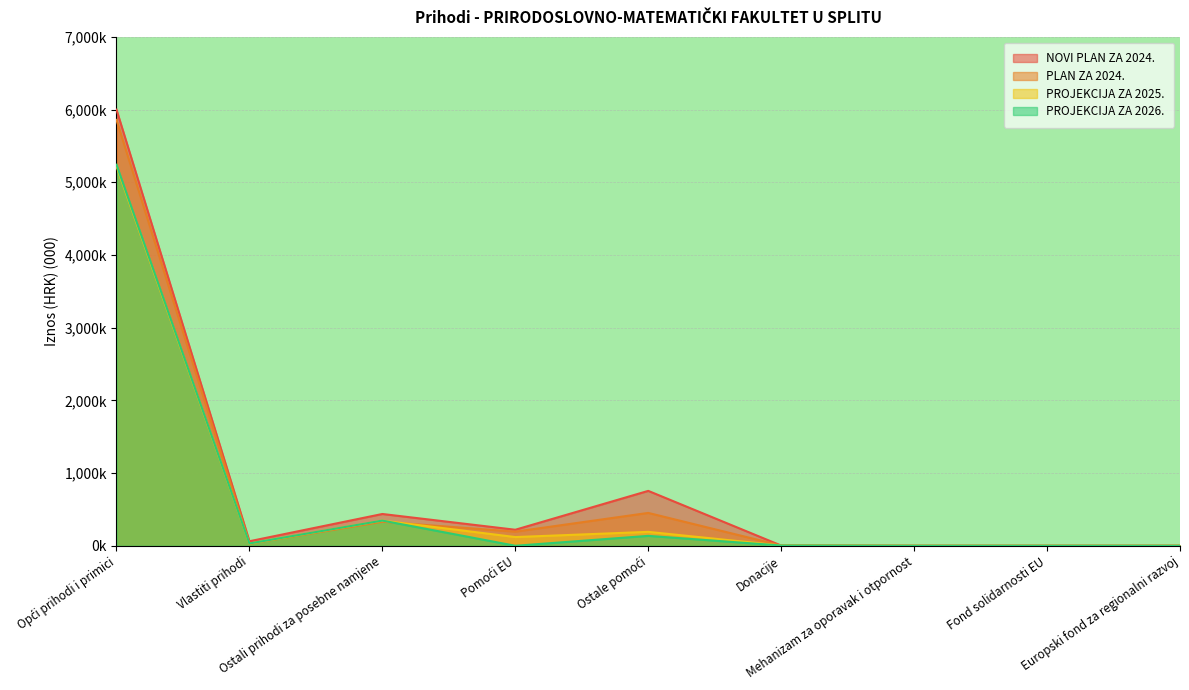

How many series are shown in this chart?

4